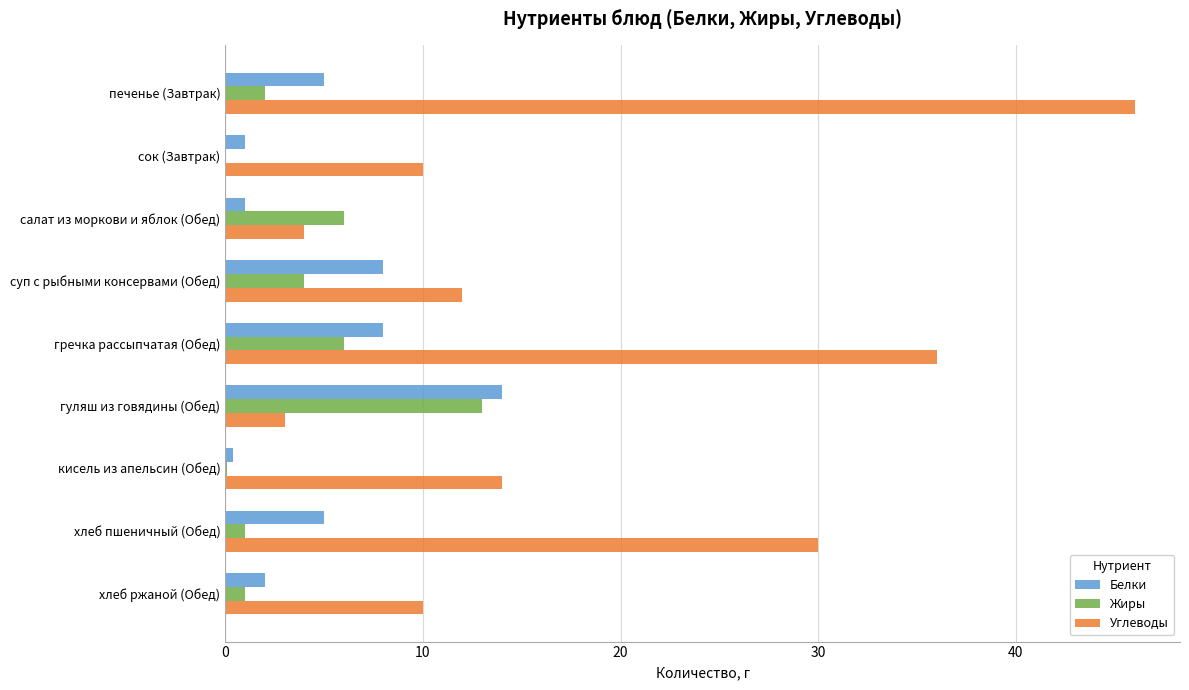

Between хлеб пшеничный (Обед) and хлеб ржаной (Обед), which series saw the biggest shift?

Углеводы